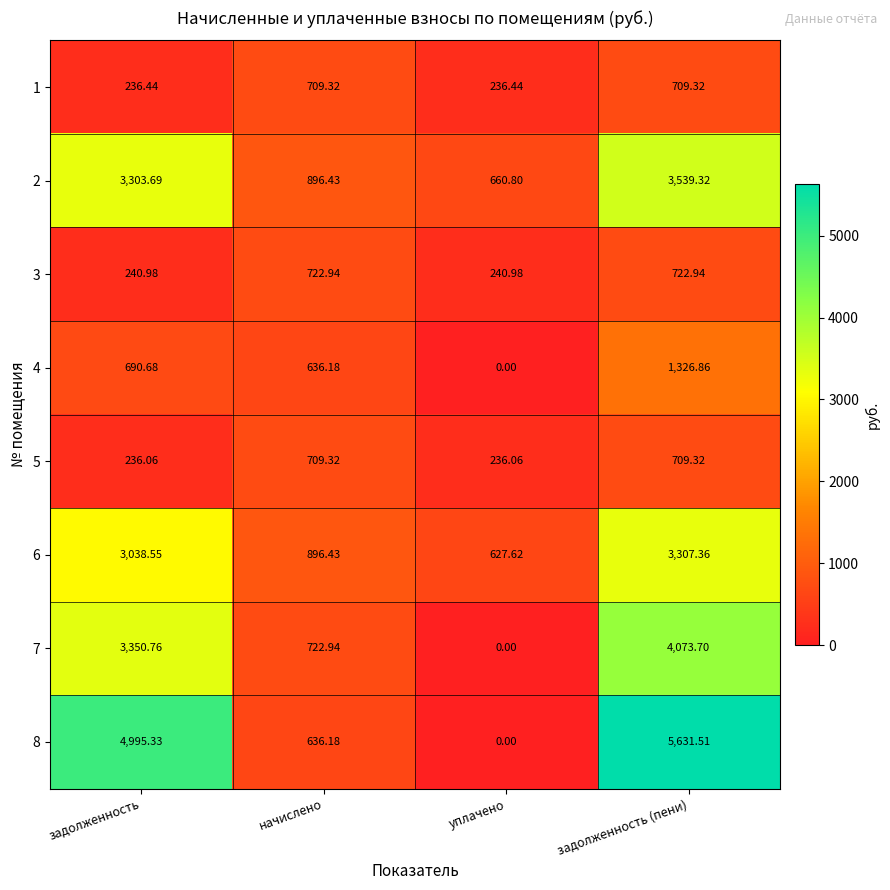

At which label does 3 first exceed 722?

начислено